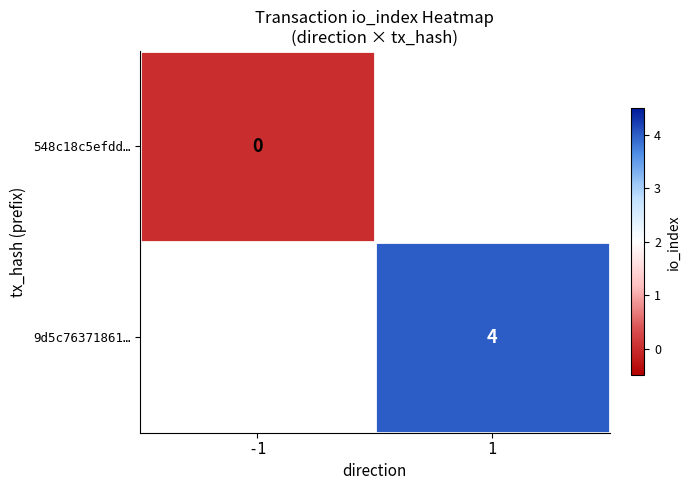

At how many categories does at least one series exceed 0?

1